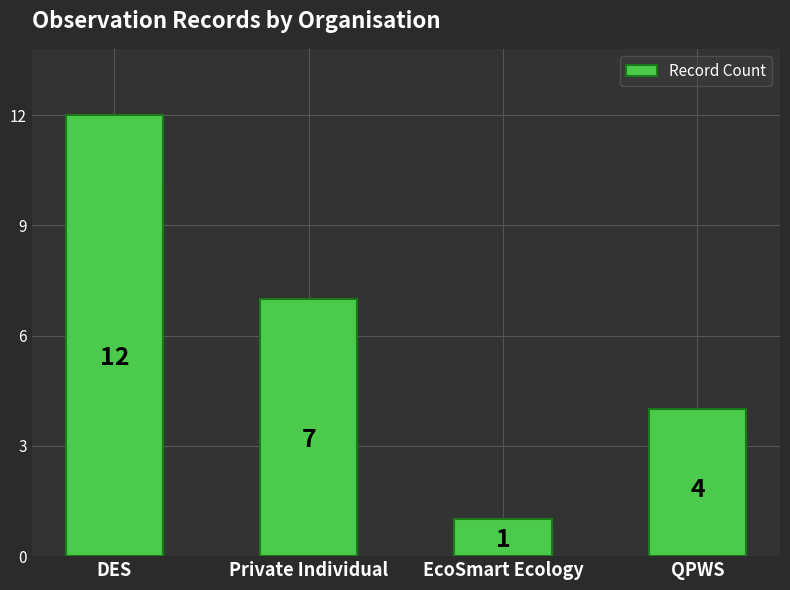

What is the change in value from DES to QPWS?

-8